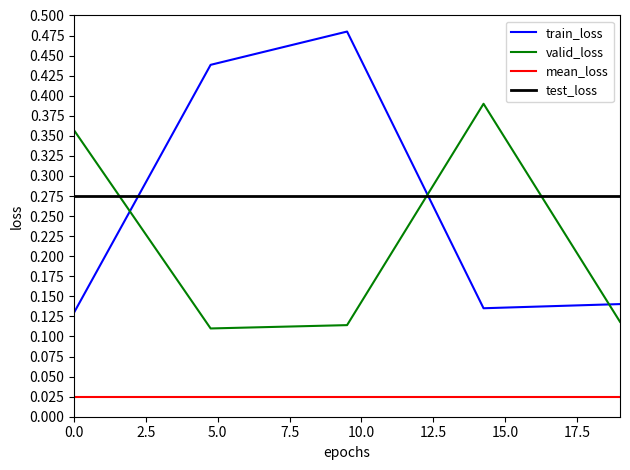

The value of train_loss at 0.0 is 0.2. True or false?

False